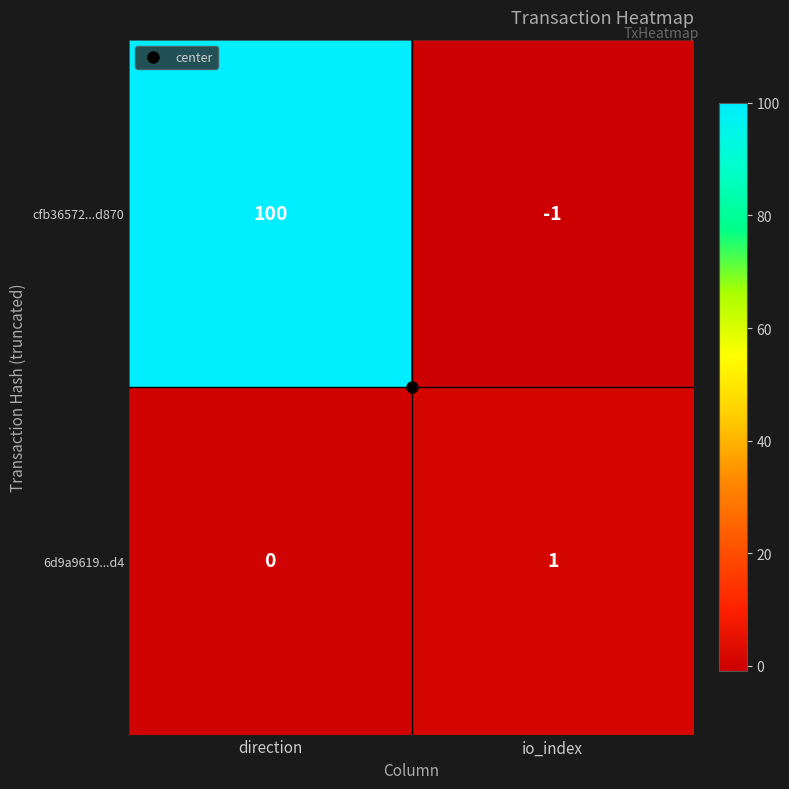

What is the minimum value shown in the chart?

-1